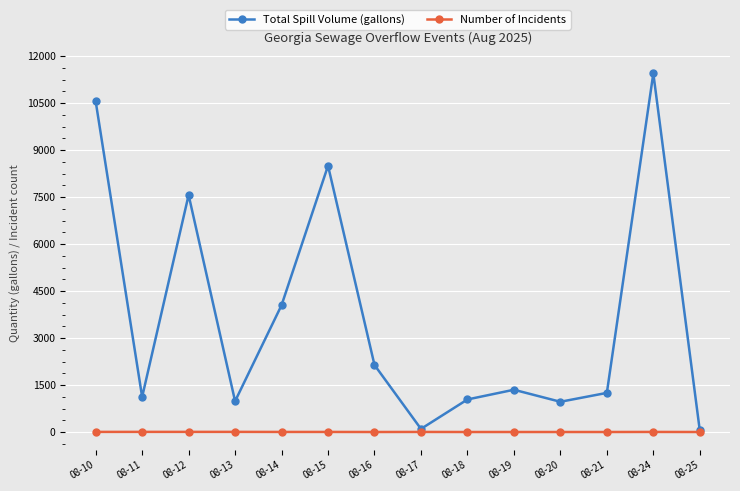

The value of Total Spill Volume (gallons) at 08-19 is 1350. True or false?

True